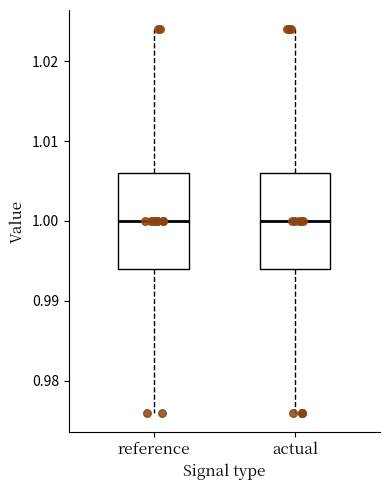

Reading left to right, transcribe this box plot: for each box, give where its median line is, the range the box spans, and where its two whiskers end, as read against the y-axis. The values are not printed on the chart, so give them approximately, as read against the axis.

reference: median 1.000, box 0.994 to 1.006, whiskers 0.976 to 1.024
actual: median 1.000, box 0.994 to 1.006, whiskers 0.976 to 1.024